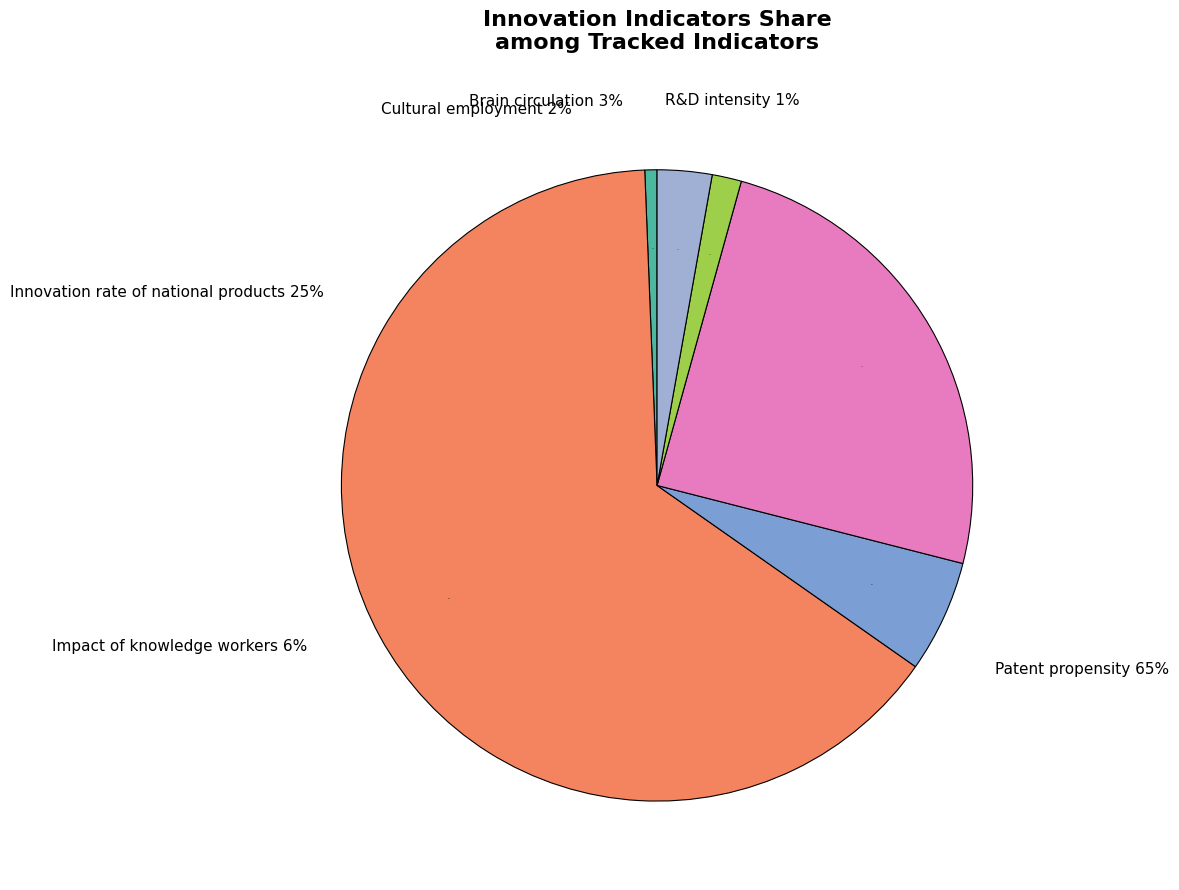

Which slice is the largest?

Patent propensity